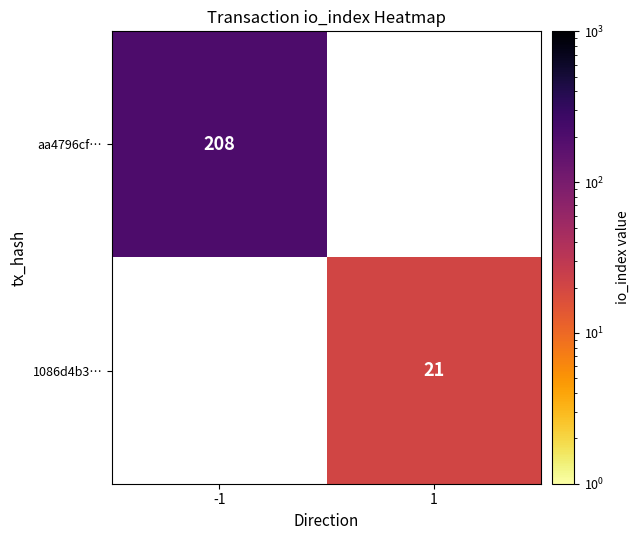

The aa4796cf… series shows 208 at -1. True or false?

True